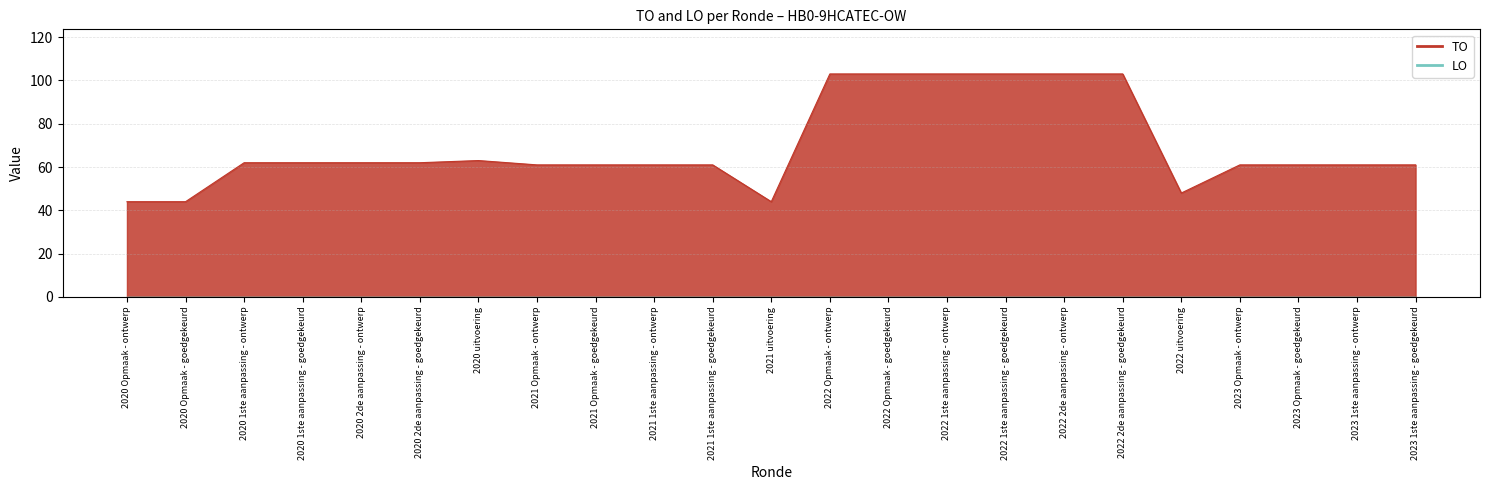

Reading left to right, list all the values displayed in this chart.

2020 Opmaak - ontwerp=44	2020 Opmaak - goedgekeurd=44	2020 1ste aanpassing - ontwerp=62	2020 1ste aanpassing - goedgekeurd=62	2020 2de aanpassing - ontwerp=62	2020 2de aanpassing - goedgekeurd=62	2020 uitvoering=63	2021 Opmaak - ontwerp=61	2021 Opmaak - goedgekeurd=61	2021 1ste aanpassing - ontwerp=61	2021 1ste aanpassing - goedgekeurd=61	2021 uitvoering=44	2022 Opmaak - ontwerp=103	2022 Opmaak - goedgekeurd=103	2022 1ste aanpassing - ontwerp=103	2022 1ste aanpassing - goedgekeurd=103	2022 2de aanpassing - ontwerp=103	2022 2de aanpassing - goedgekeurd=103	2022 uitvoering=48	2023 Opmaak - ontwerp=61	2023 Opmaak - goedgekeurd=61	2023 1ste aanpassing - ontwerp=61	2023 1ste aanpassing - goedgekeurd=61